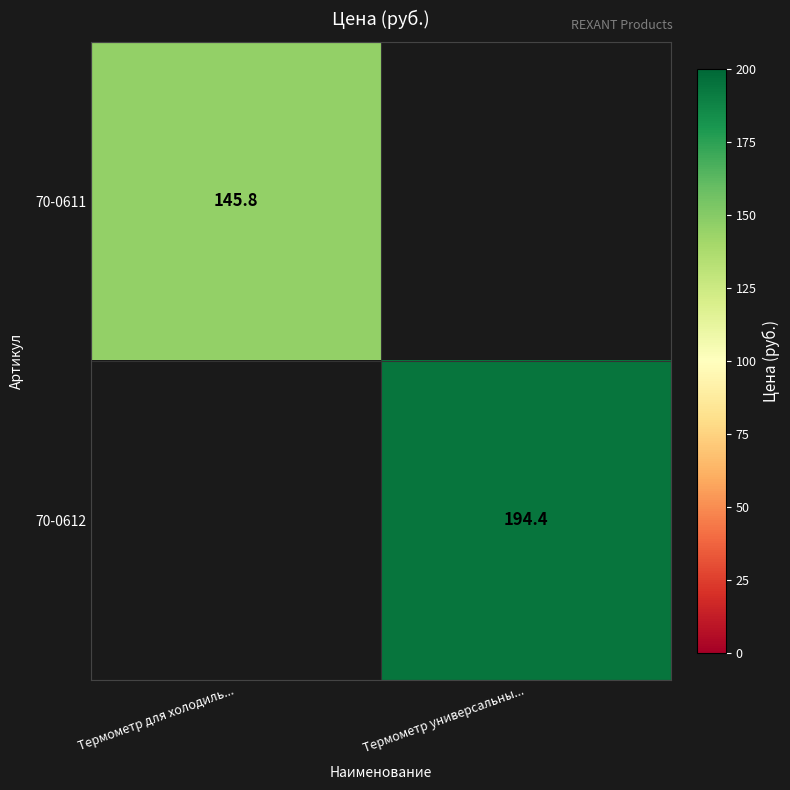

True or false: 70-0612 has a value of 194.4 at Термометр универсальны....

True